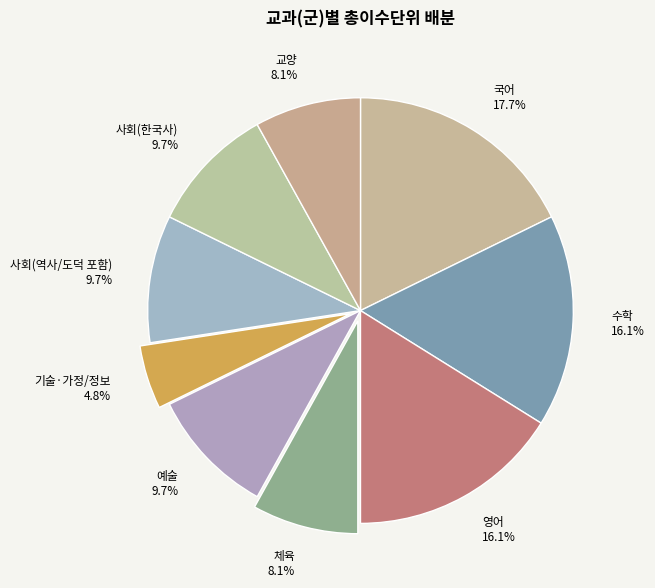

What is the largest slice in the pie chart?

국어